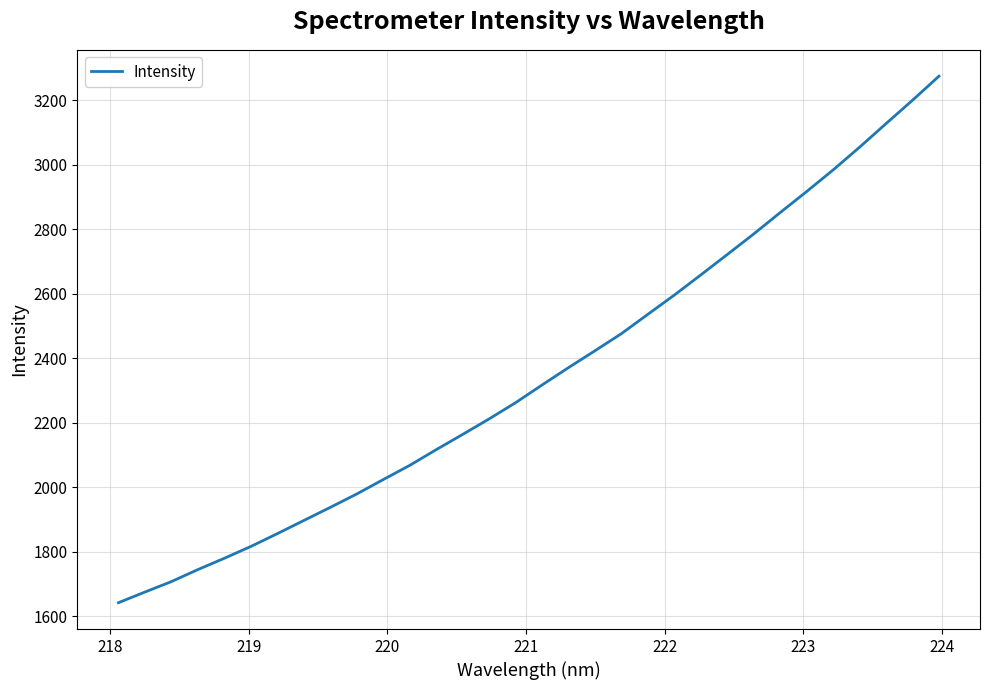

What is the smallest value displayed?

1641.2